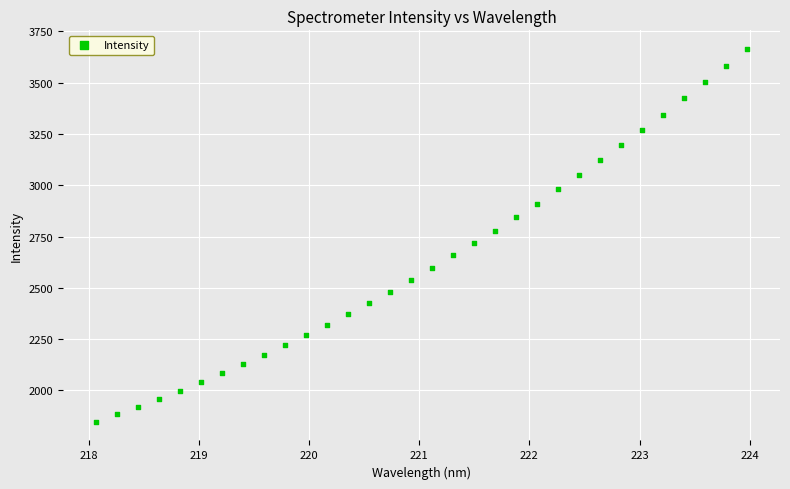

What is the range of X values (max minus min)?

5.9